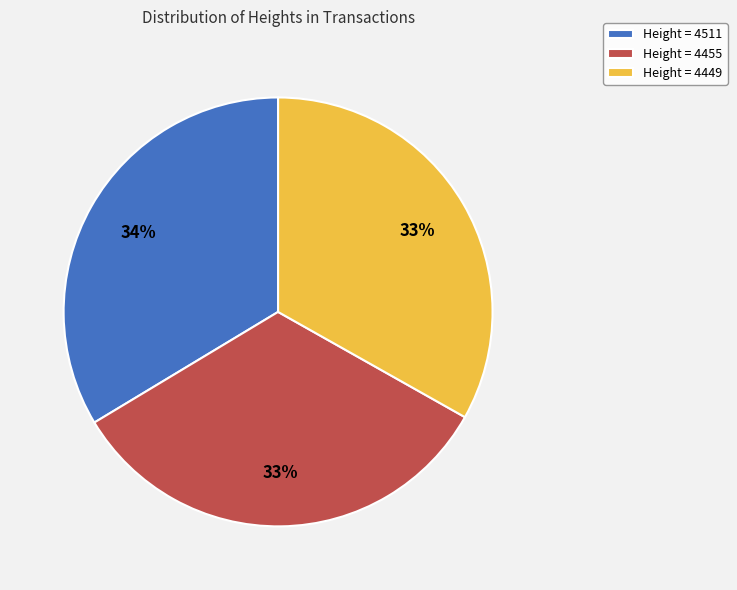

Is Height = 4511 the majority of the pie?

No